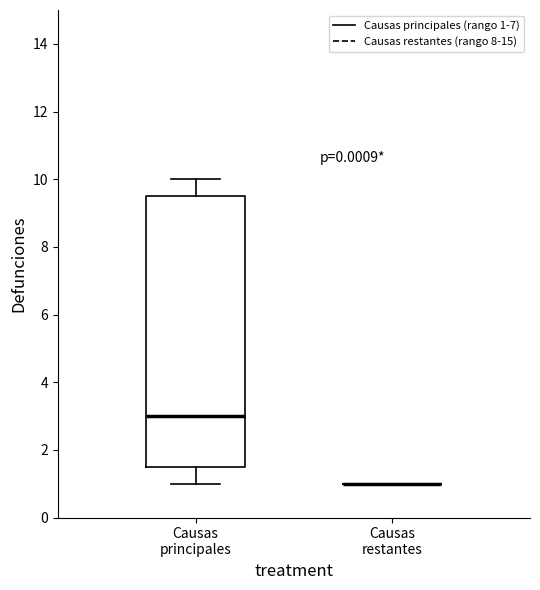

Which box is the tallest, from its lower edge to its upper edge?

Causas principales